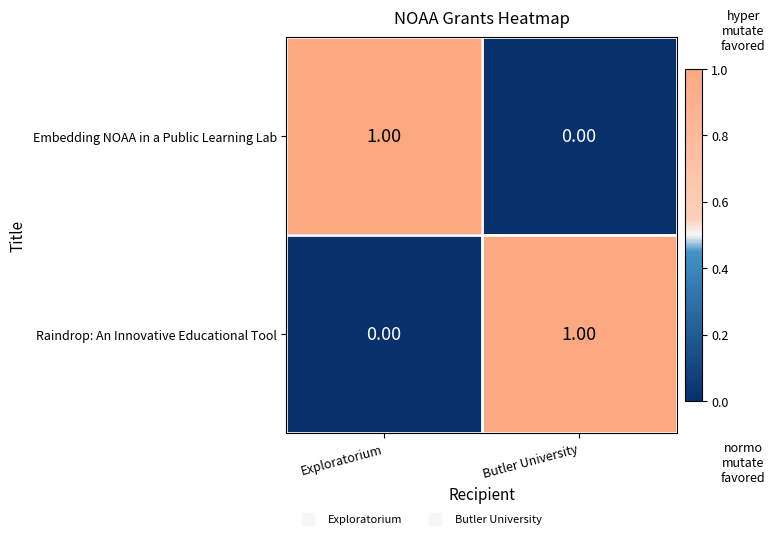

At which label does Embedding NOAA in a Public Learning Lab reach its minimum?

Butler University